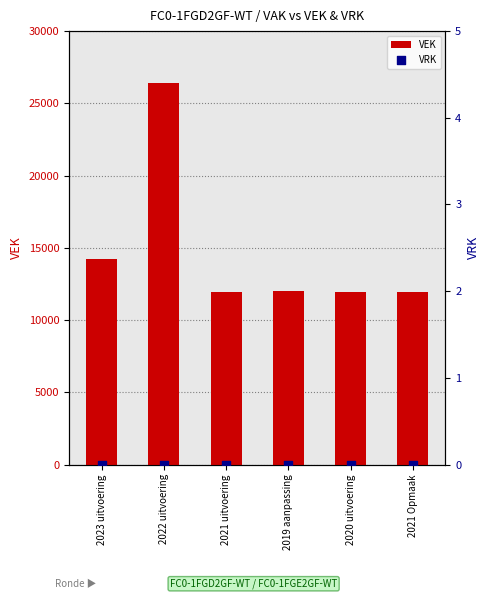

Which series contains the lowest Y value?

VRK